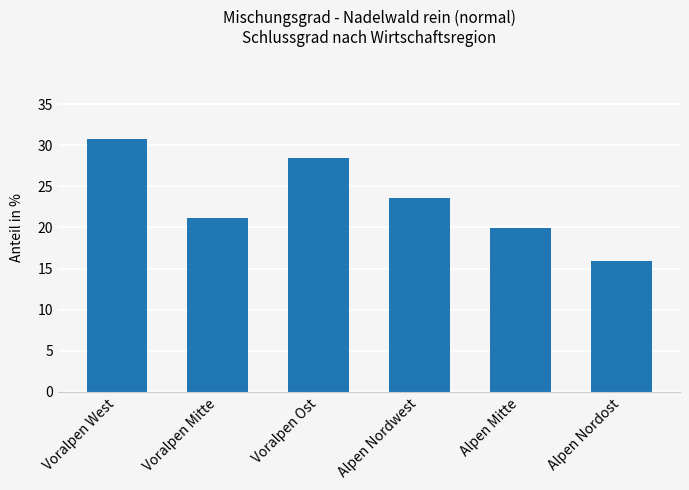

What is the minimum value shown in the chart?

15.9